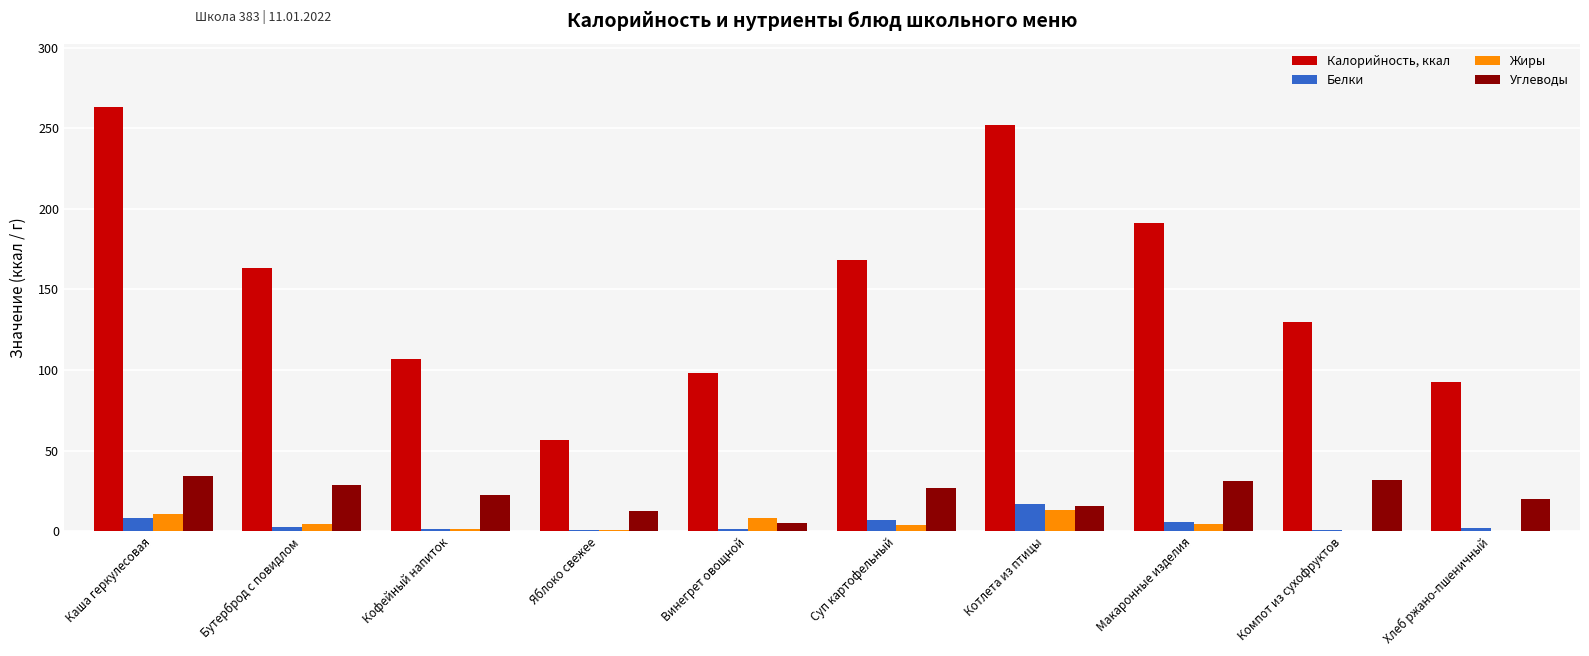

Does the chart contain stacked bars?

No